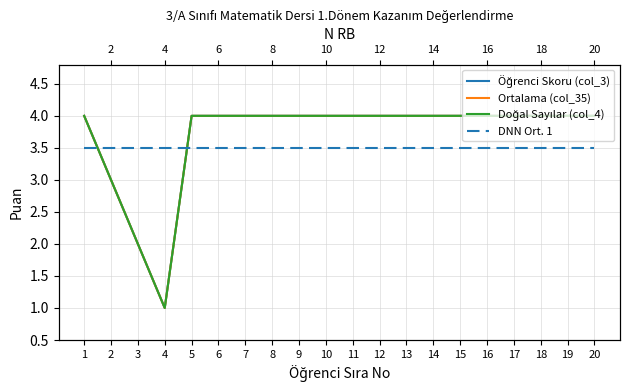

Reading left to right, what are all the values shown in this chart?

Öğrenci Skoru (col_3): 4.0	3.0	2.0	1.0	4.0	4.0	4.0	4.0	4.0	4.0	4.0	4.0	4.0	4.0	4.0	4.0	4.0	4.0	4.0	4.0
Ortalama (col_35): 4.0	3.0	2.0	1.0	4.0	4.0	4.0	4.0	4.0	4.0	4.0	4.0	4.0	4.0	4.0	4.0	4.0	4.0	4.0	4.0
Doğal Sayılar (col_4): 4.0	3.0	2.0	1.0	4.0	4.0	4.0	4.0	4.0	4.0	4.0	4.0	4.0	4.0	4.0	4.0	4.0	4.0	4.0	4.0
DNN Ort. 1: 3.5	3.5	3.5	3.5	3.5	3.5	3.5	3.5	3.5	3.5	3.5	3.5	3.5	3.5	3.5	3.5	3.5	3.5	3.5	3.5